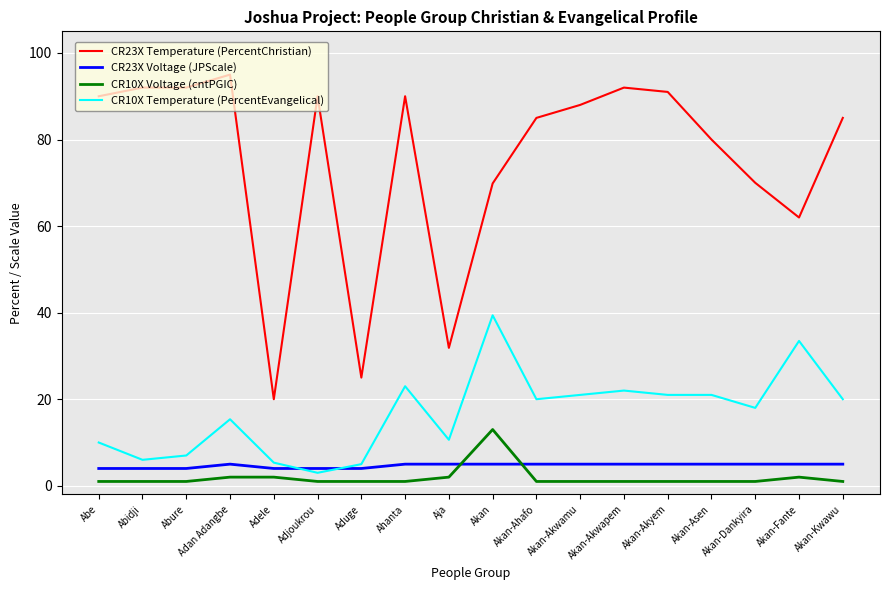

The CR10X Temperature (PercentEvangelical) series shows 3.5 at Aja. True or false?

False